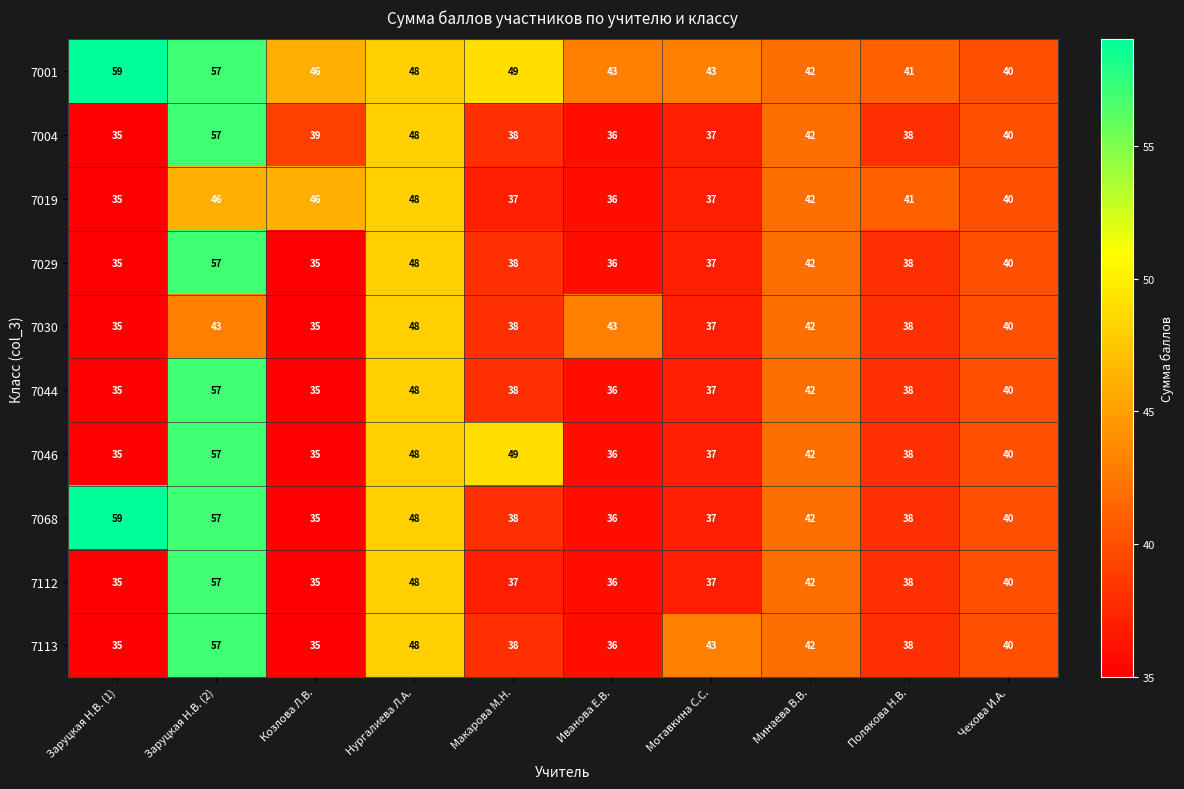

What is the difference between the highest and lowest values at Макарова М.Н.?

12